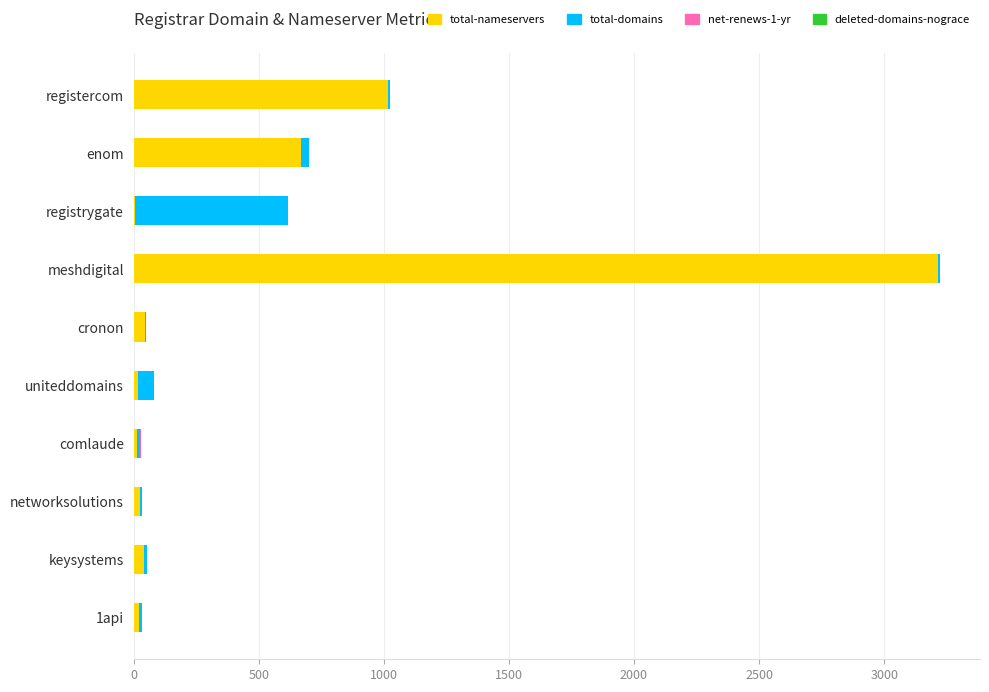

Is it true that total-nameservers equals 1042 at enom?

False